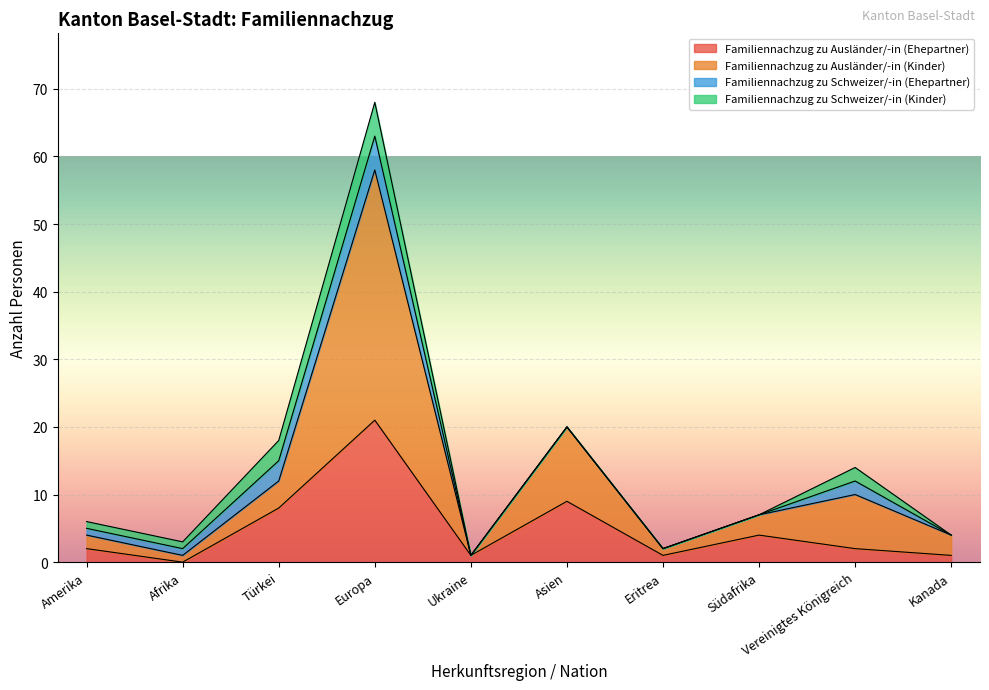

Is the value of Familiennachzug zu Ausländer/-in (Kinder) at Amerika greater than the value of Familiennachzug zu Ausländer/-in (Ehepartner) at Türkei?

No